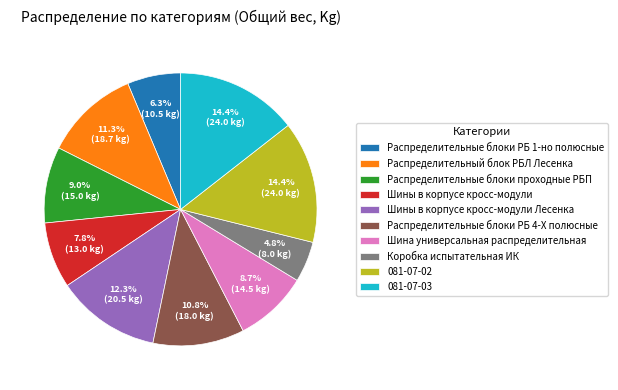

How many segments does this pie chart have?

10